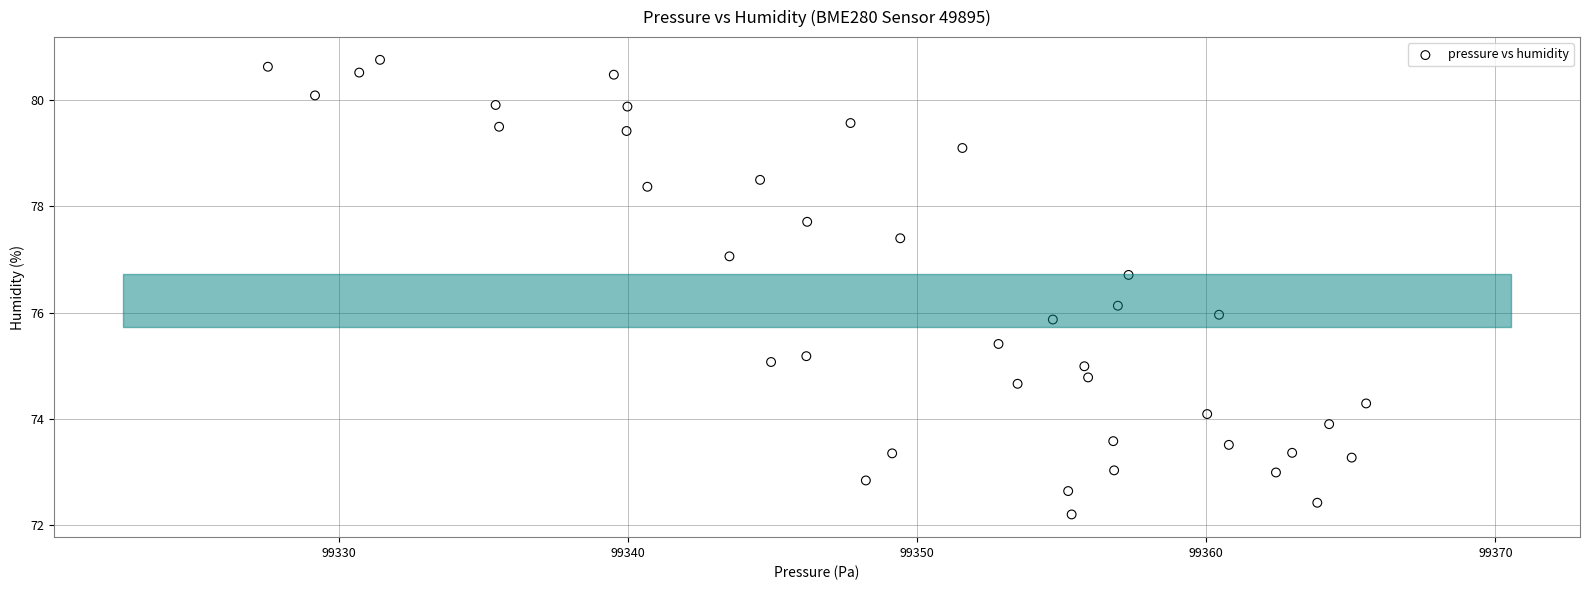

What is the range of Y values (max minus min)?

8.6